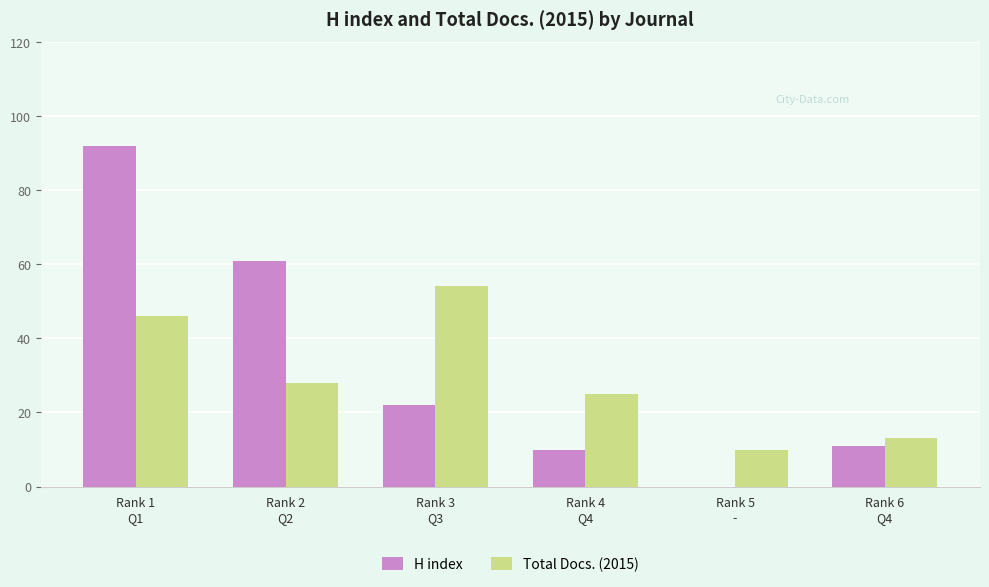

What is the highest value of the Total Docs. (2015) series?

54